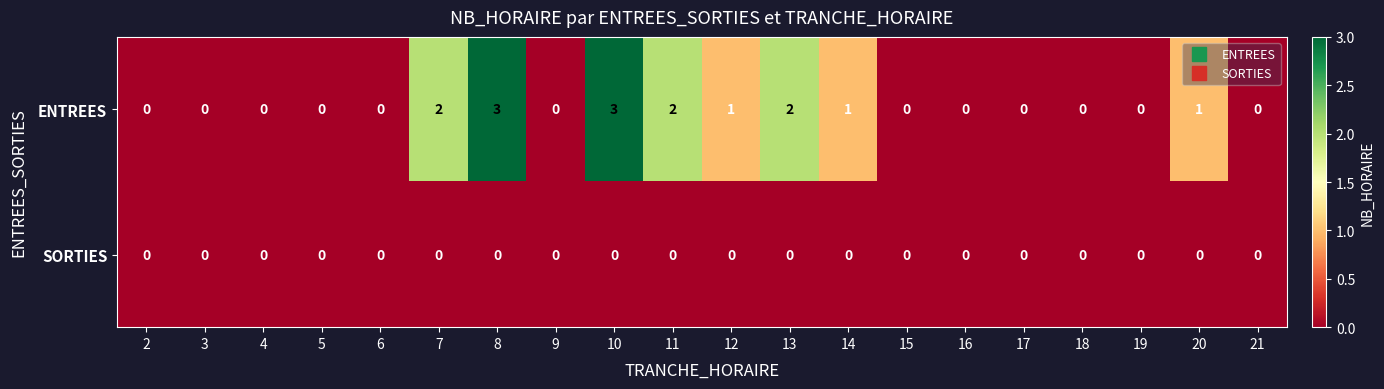

Which series changed the most between 3 and 13?

ENTREES